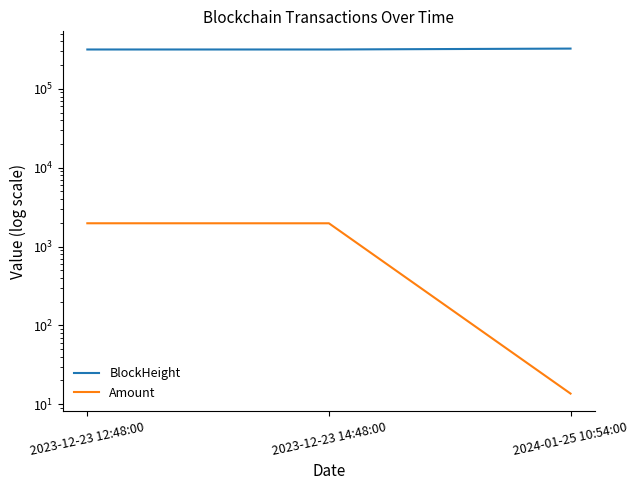

What are all the series names shown in the legend?

BlockHeight, Amount